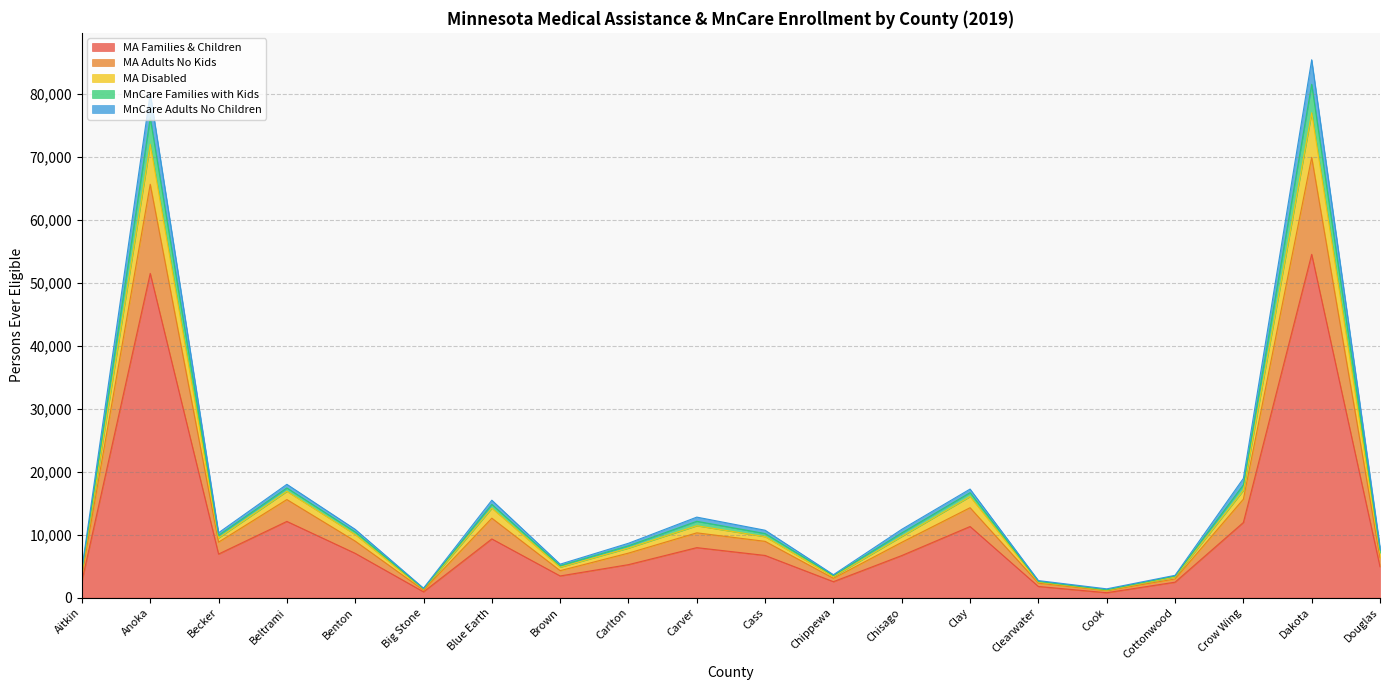

Between Benton and Aitkin, which is larger?

Benton